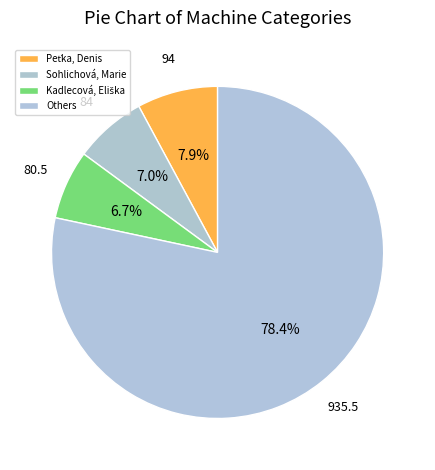

How many slices are in this pie chart?

4